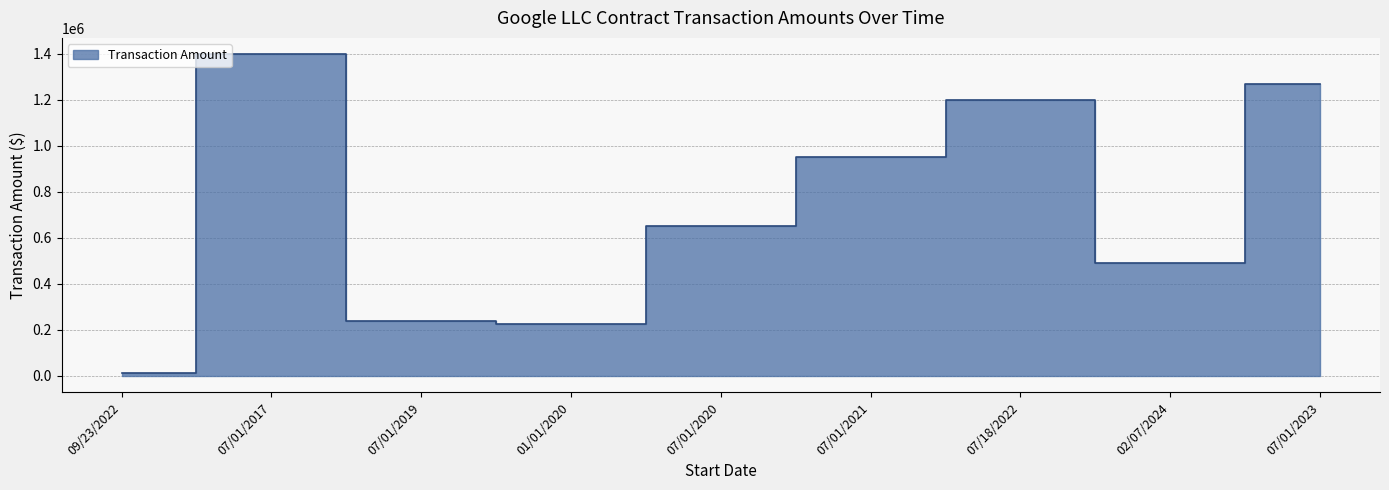

Reading left to right, list all the values displayed in this chart.

09/23/2022=12180.0	07/01/2017=1400000.0	07/01/2019=237500.0	01/01/2020=227556.9	07/01/2020=650000.0	07/01/2021=950000.0	07/18/2022=1200245.0	02/07/2024=490000.0	07/01/2023=1268000.0